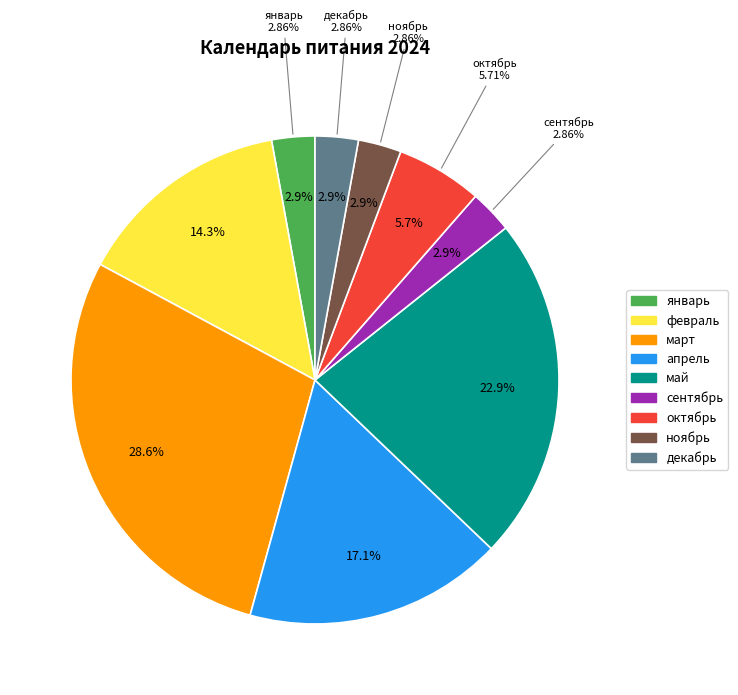

To the nearest percent, what percentage of the pie is февраль?

14%